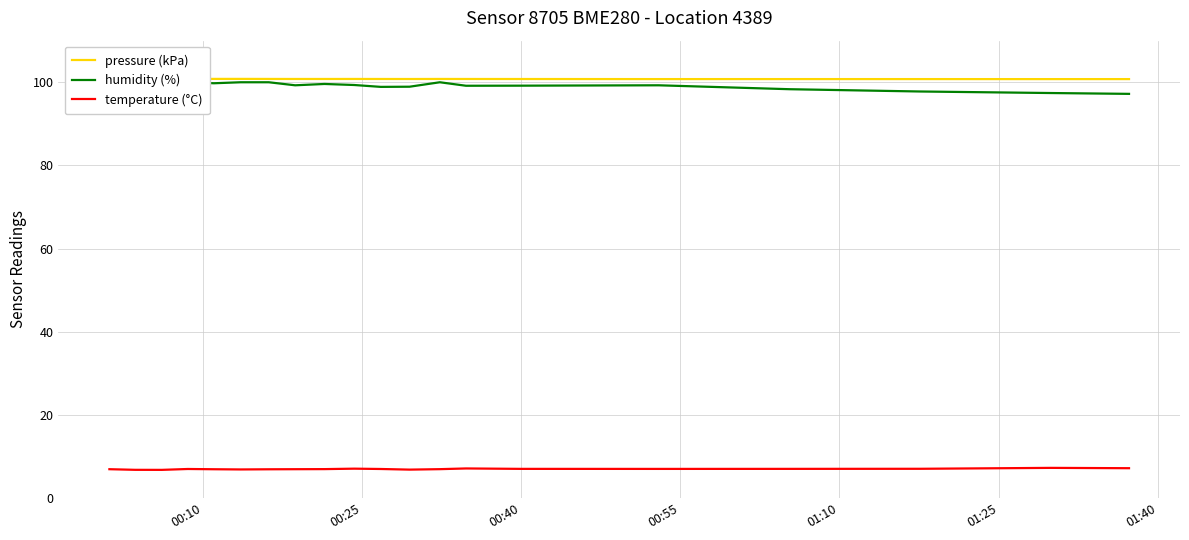

What is the highest value of the temperature (°C) series?

7.3